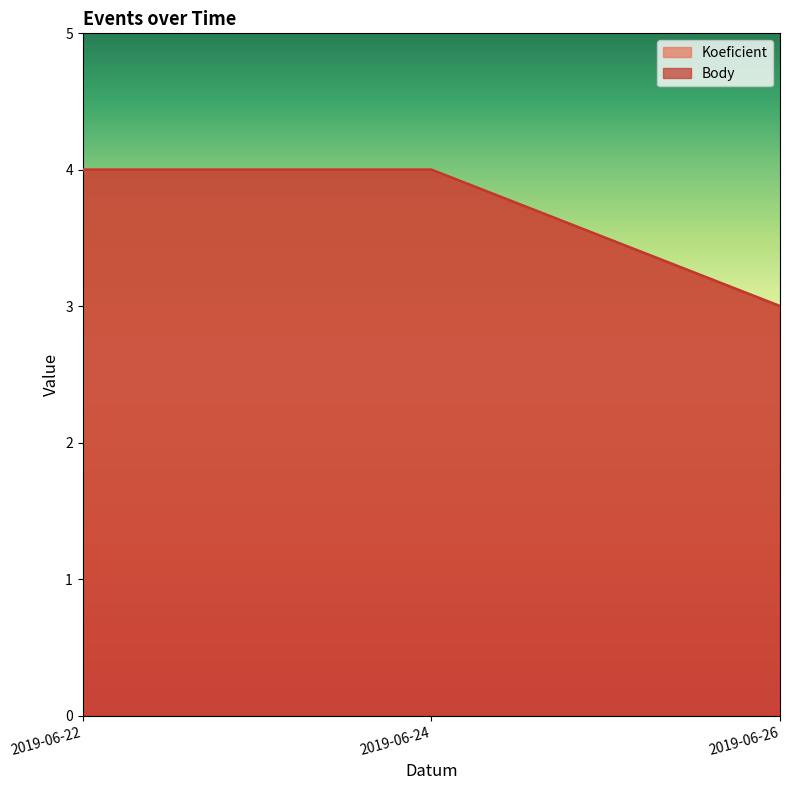

Is the value of Koeficient at 2019-06-26 greater than the value of Body at 2019-06-22?

No